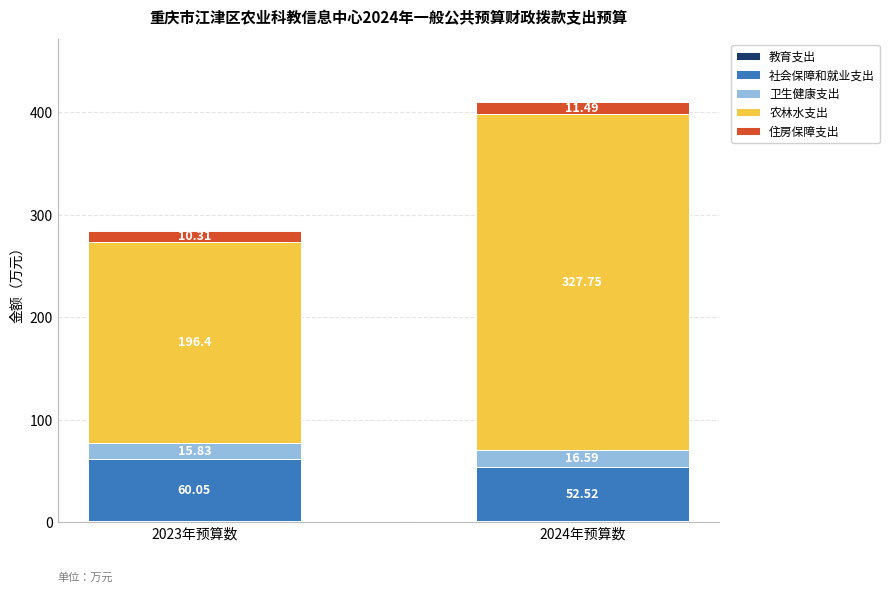

At which category is the sum across all series the highest?

2024年预算数